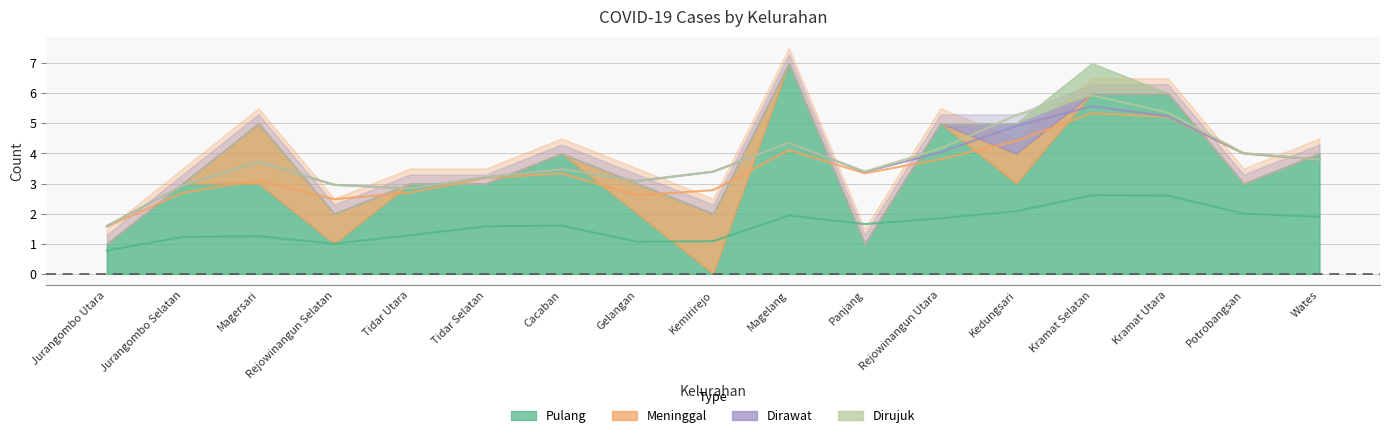

What position from the left is Magersari?

3